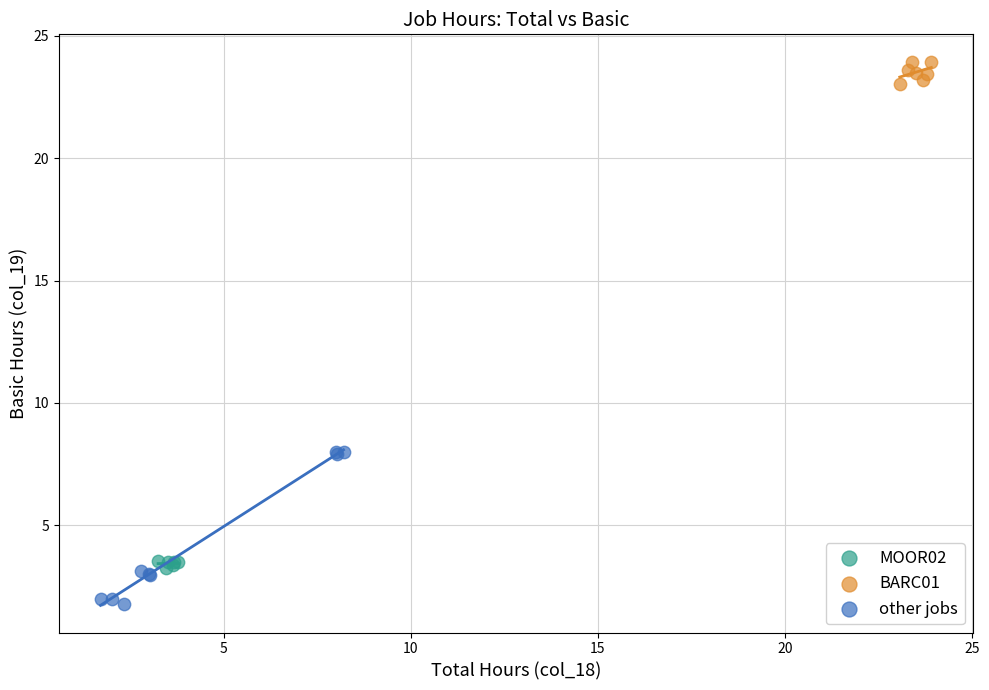

Which series contains the lowest Y value?

other jobs